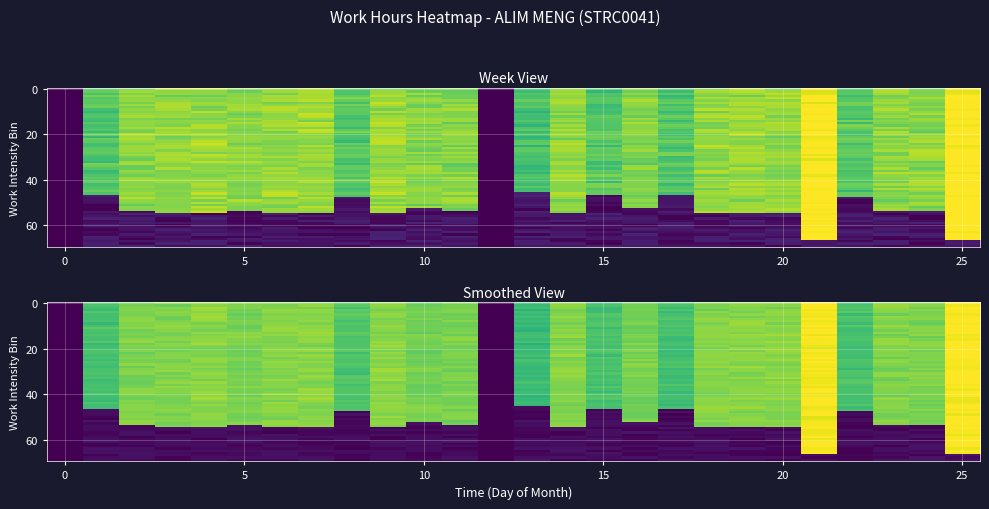

Reading left to right, what are all the values shown in this chart?

1: 0=0.0	1=0.0	2=0.0	3=0.0	4=0.0	5=0.0	6=0.0
2: 0=10.2	1=0.0	2=0.0	3=0.0	4=0.0	5=0.0	6=0.0
3: 0=11.7	1=0.0	2=0.0	3=0.0	4=0.0	5=0.0	6=0.0
4: 0=11.8	1=0.0	2=0.0	3=0.0	4=0.0	5=0.0	6=0.0
5: 0=11.9	1=0.0	2=0.0	3=0.0	4=0.0	5=0.0	6=0.0
6: 0=11.6	1=0.0	2=0.0	3=0.0	4=0.0	5=0.0	6=0.0
7: 0=12.0	1=0.0	2=0.0	3=0.0	4=0.0	5=0.0	6=0.0
8: 0=12.0	1=0.0	2=0.0	3=0.0	4=0.0	5=0.0	6=0.0
9: 0=10.4	1=0.0	2=0.0	3=0.0	4=0.0	5=0.0	6=0.0
10: 0=12.0	1=0.0	2=0.0	3=0.0	4=0.0	5=0.0	6=0.0
11: 0=11.5	1=0.0	2=0.0	3=0.0	4=0.0	5=0.0	6=0.0
12: 0=11.6	1=0.0	2=0.0	3=0.0	4=0.0	5=0.0	6=0.0
13: 0=0.0	1=0.0	2=0.0	3=0.0	4=0.0	5=0.0	6=0.0
14: 0=9.9	1=0.0	2=0.0	3=0.0	4=0.0	5=0.0	6=0.0
15: 0=11.9	1=0.0	2=0.0	3=0.0	4=0.0	5=0.0	6=0.0
16: 0=10.2	1=0.0	2=0.0	3=0.0	4=0.0	5=0.0	6=0.0
17: 0=11.5	1=0.0	2=0.0	3=0.0	4=0.0	5=0.0	6=0.0
18: 0=10.2	1=0.0	2=0.0	3=0.0	4=0.0	5=0.0	6=0.0
19: 0=11.8	1=0.0	2=0.0	3=0.0	4=0.0	5=0.0	6=0.0
20: 0=12.0	1=0.0	2=0.0	3=0.0	4=0.0	5=0.0	6=0.0
21: 0=11.9	1=0.0	2=0.0	3=0.0	4=0.0	5=0.0	6=0.0
22: 0=14.4	1=0.0	2=0.0	3=0.0	4=0.0	5=0.0	6=0.0
23: 0=10.3	1=0.0	2=0.0	3=0.0	4=0.0	5=0.0	6=0.0
24: 0=11.8	1=0.0	2=0.0	3=0.0	4=0.0	5=0.0	6=0.0
25: 0=11.7	1=0.0	2=0.0	3=0.0	4=0.0	5=0.0	6=0.0
26: 0=14.6	1=0.0	2=0.0	3=0.0	4=0.0	5=0.0	6=0.0